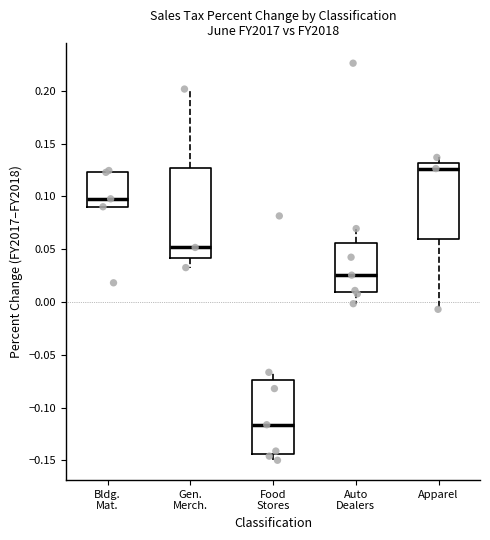

Which box has the highest median line?

Apparel